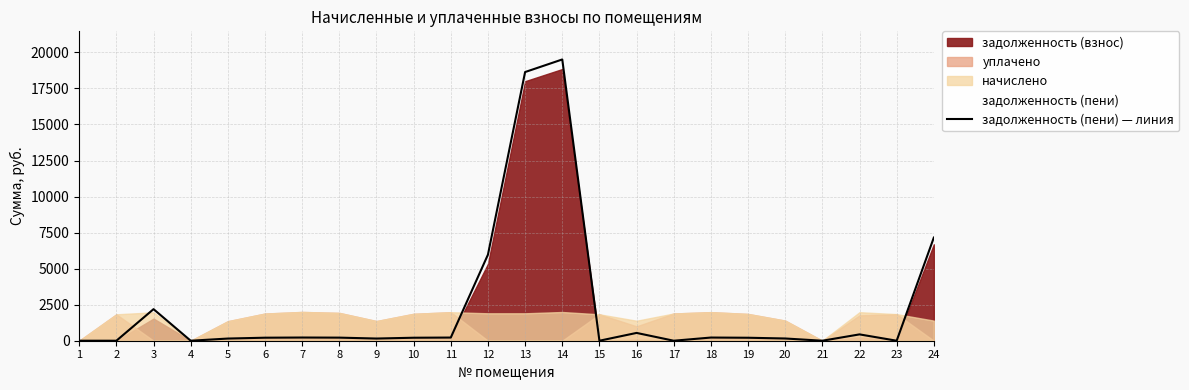

List the labels in order of value, smallest first.

1, 2, 4, 15, 17, 21, 23, 5, 9, 20, 19, 10, 6, 8, 11, 18, 7, 22, 16, 3, 12, 24, 13, 14